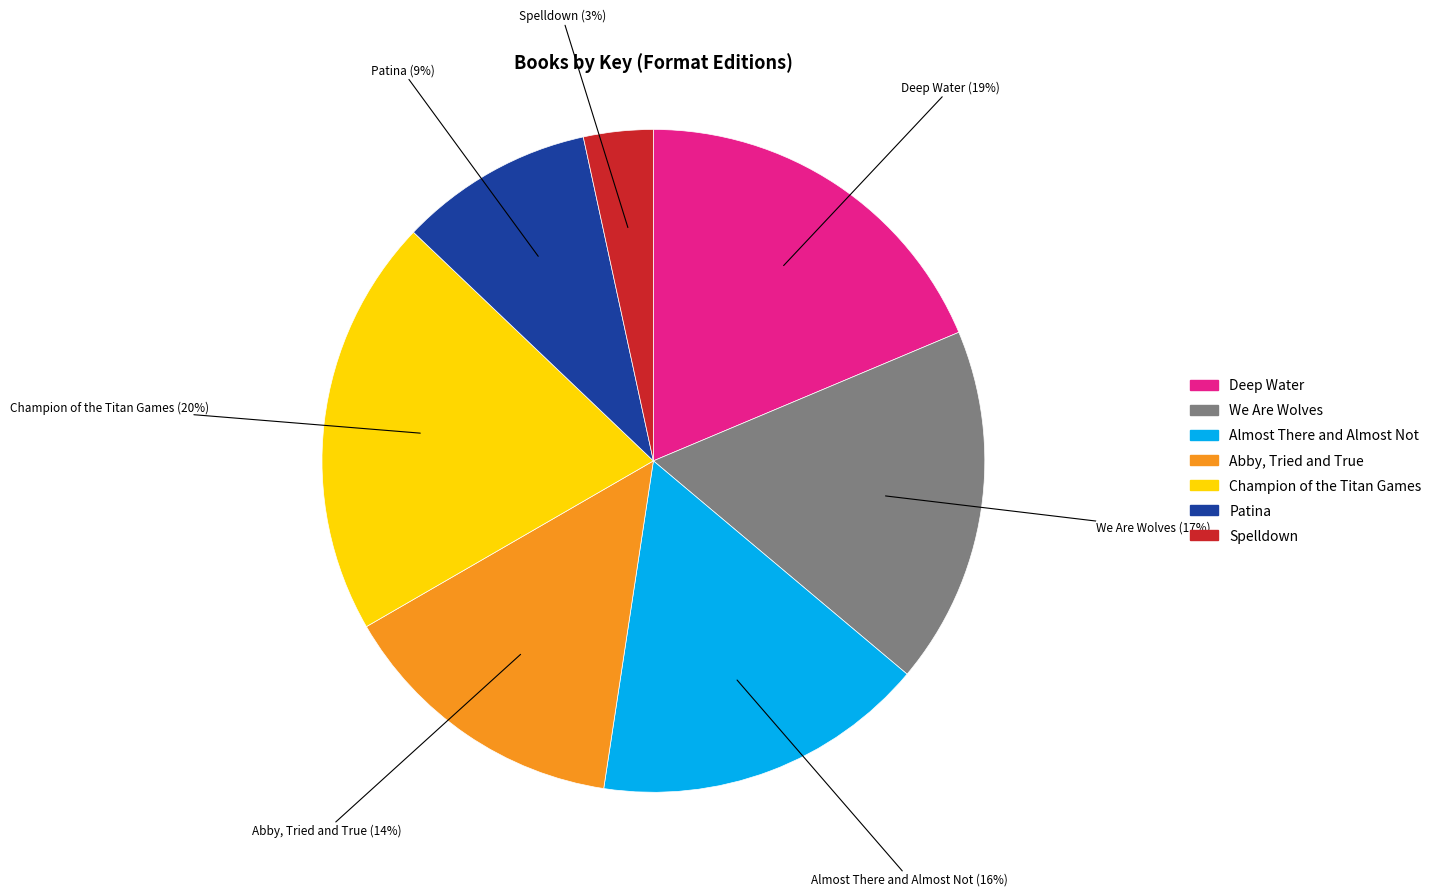

Rank the categories by value from lowest to highest.

Spelldown, Patina, Abby, Tried and True, Almost There and Almost Not, We Are Wolves, Deep Water, Champion of the Titan Games